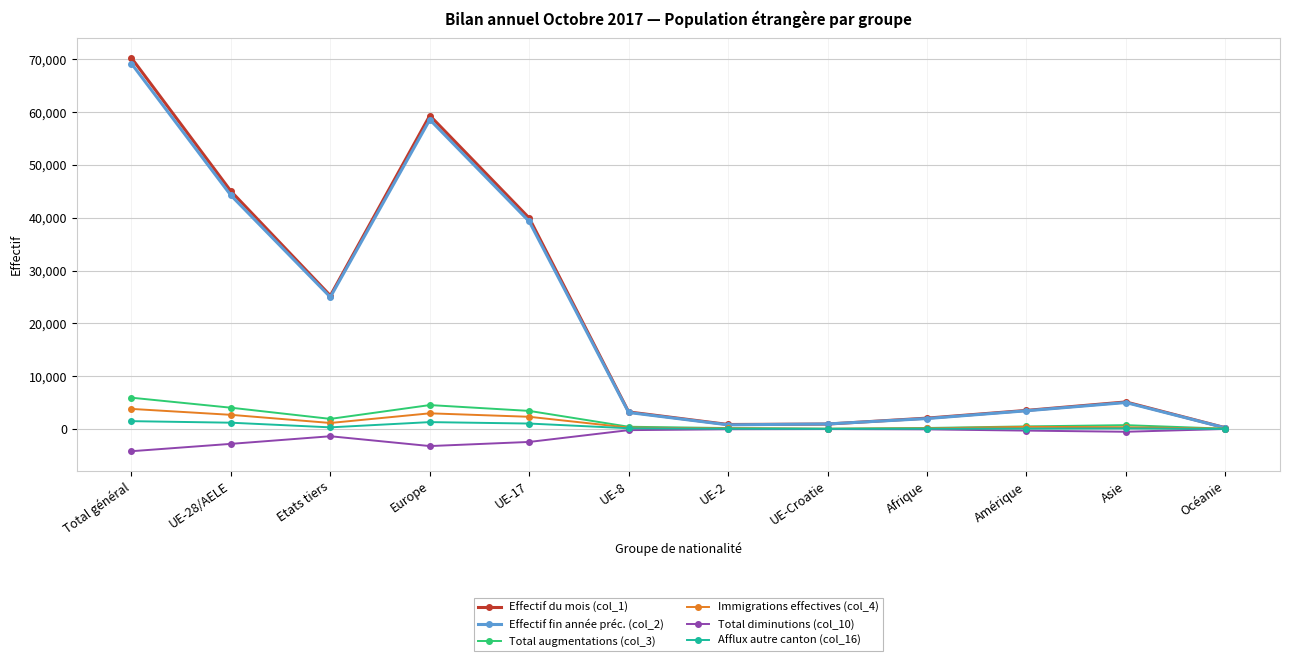

Which series has the largest range (max minus min)?

Effectif du mois (col_1)